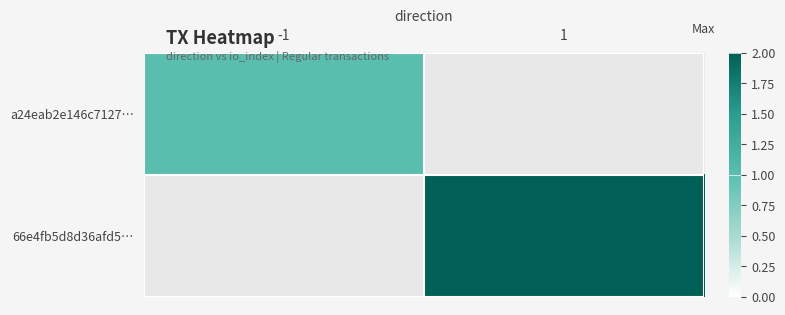

Is it true that 66e4fb5d8d36afd5… equals 2.8 at 1?

False